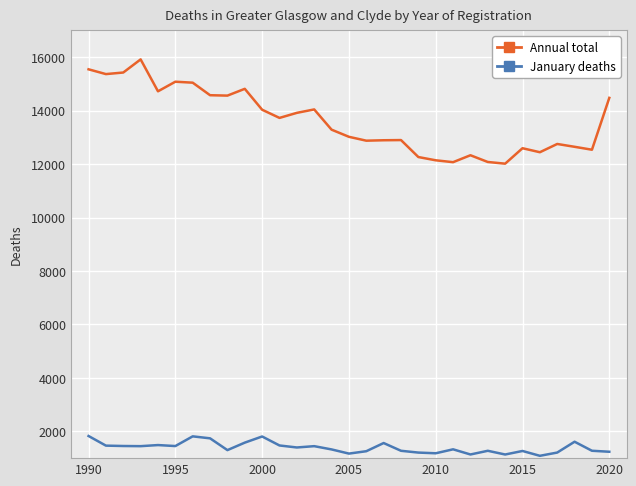

How many data points in January deaths are less than 1330?

15